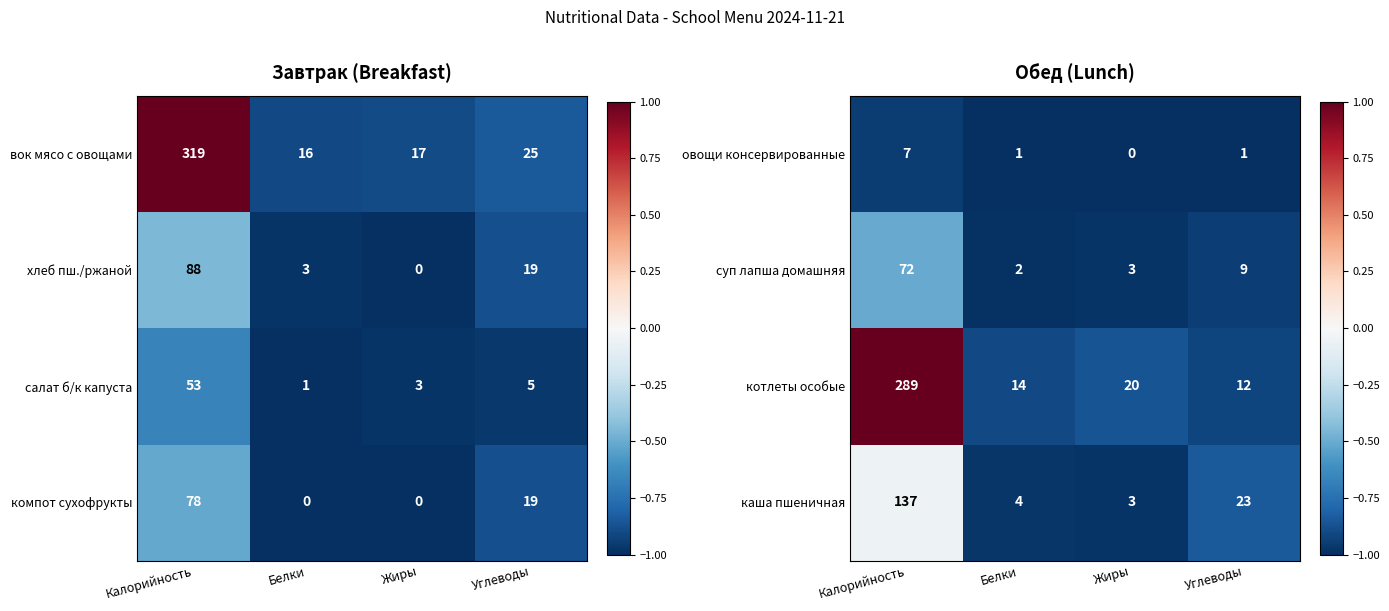

What is the highest value of the котлеты особые series?

289